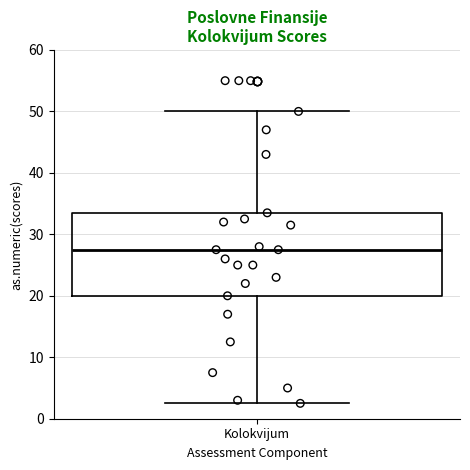

Read this box plot against the y-axis: the position of the median line, the range covered by the box, and the ends of both whiskers. The values are not printed on the chart, so give them approximately, as read against the axis.

median 28, box 20 to 34, whiskers 3 to 50